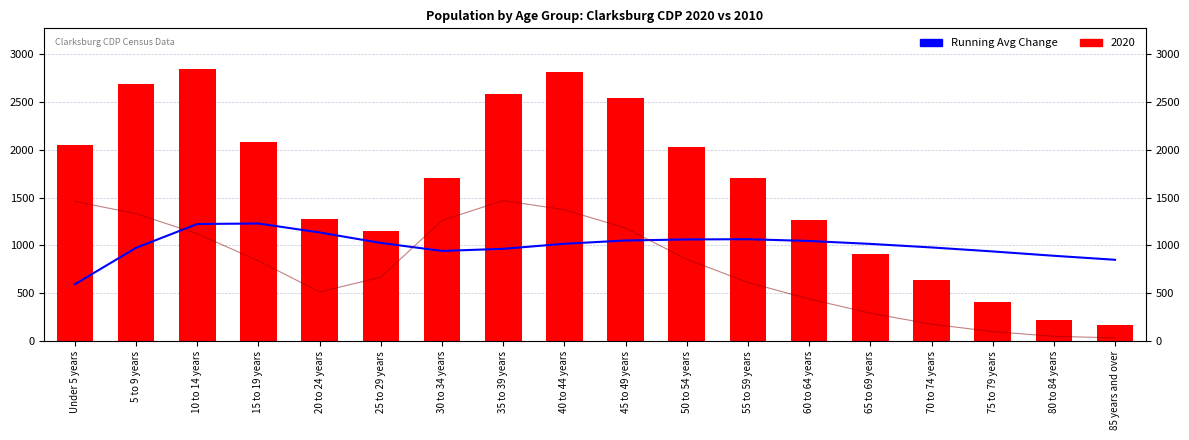

The chart shows a value of 1015.2 at 65 to 69 years. True or false?

True